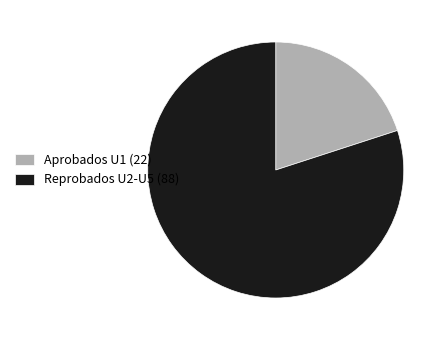

Is the sum of Aprobados U1 (22) and Reprobados U2-U5 (88) greater than half?

Yes